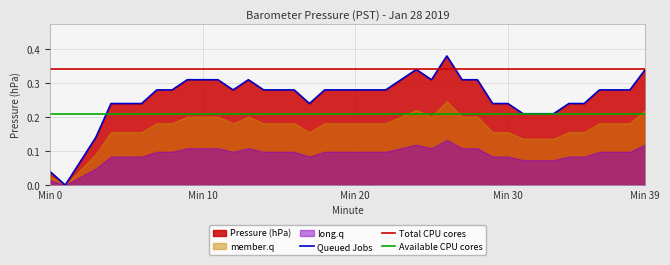

True or false: Total CPU cores and Available CPU cores intersect in this chart.

False